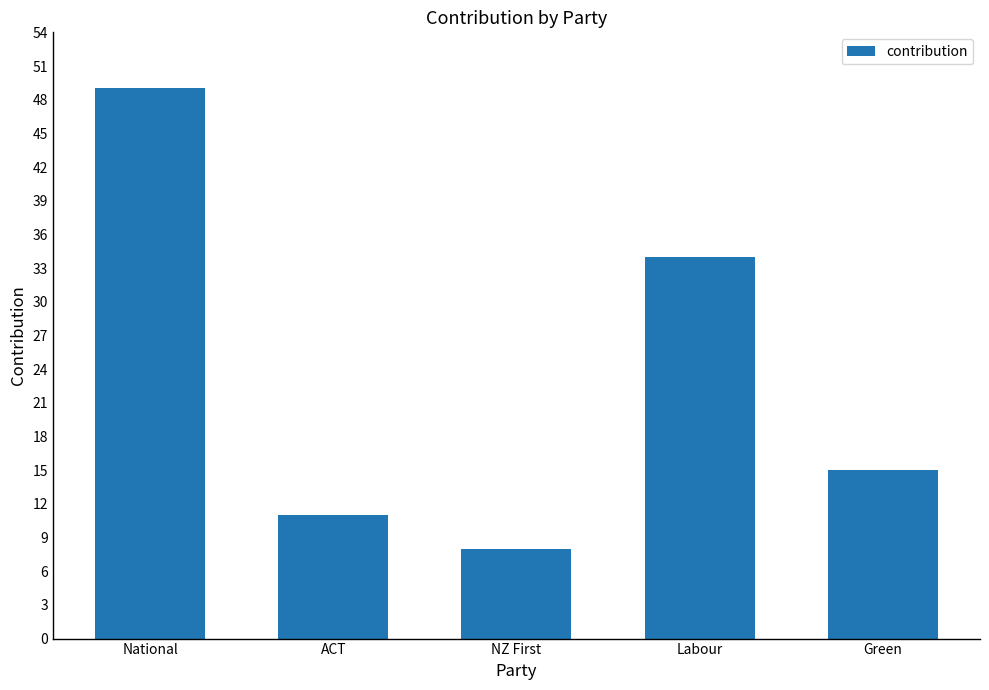

Reading left to right, what are all the values shown in this chart?

49	11	8	34	15